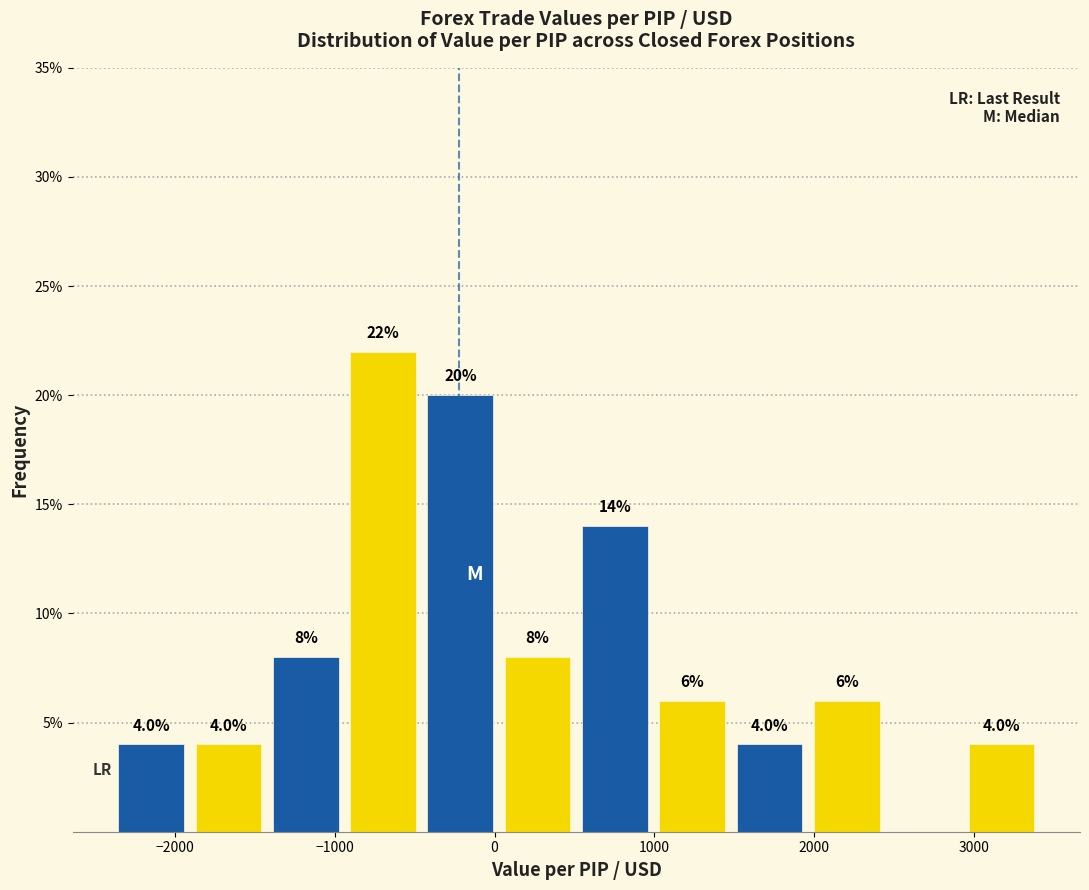

Over which range of the x-axis is the bar tallest?

-900 to -500